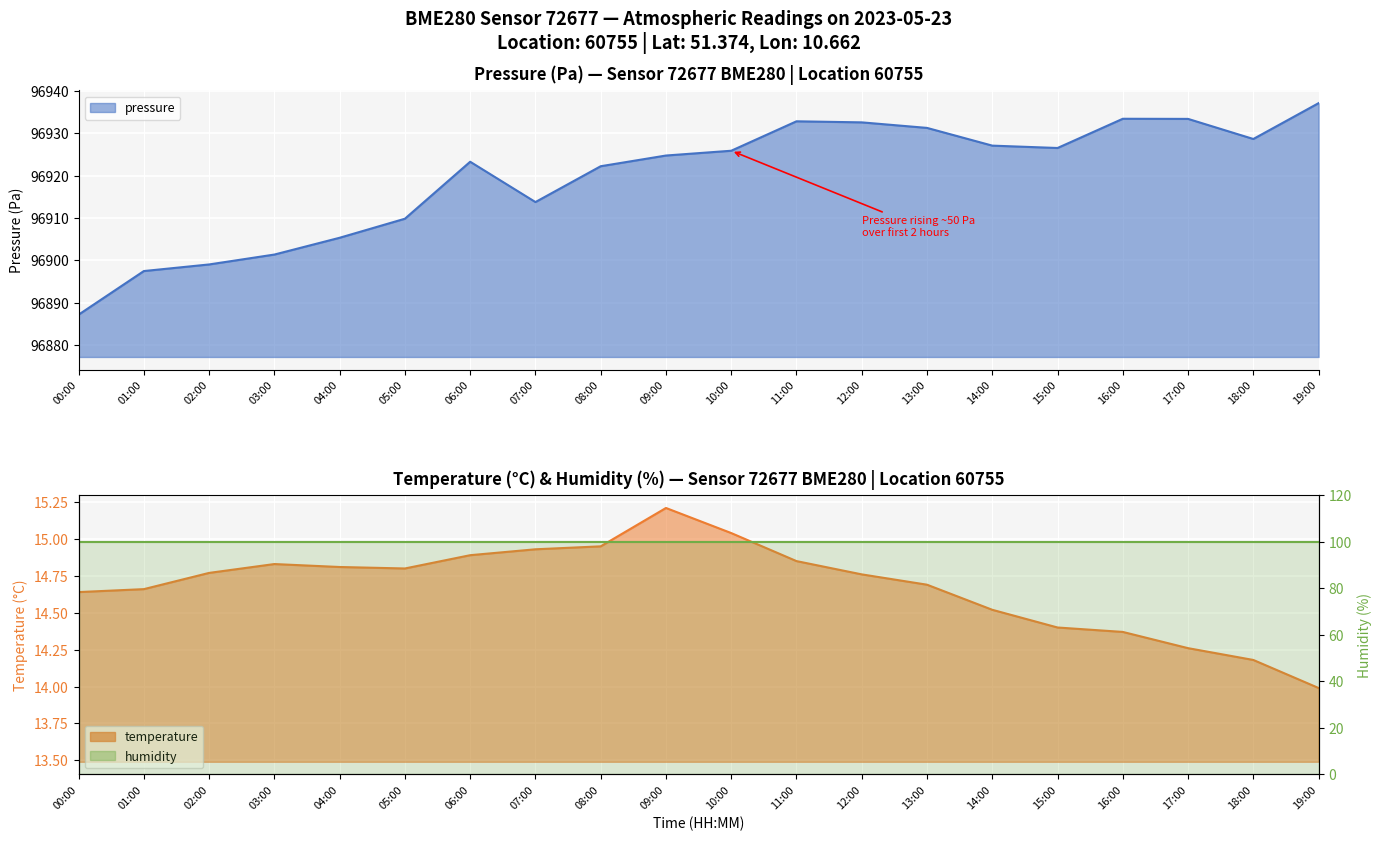

What is the greatest value displayed?

96937.1